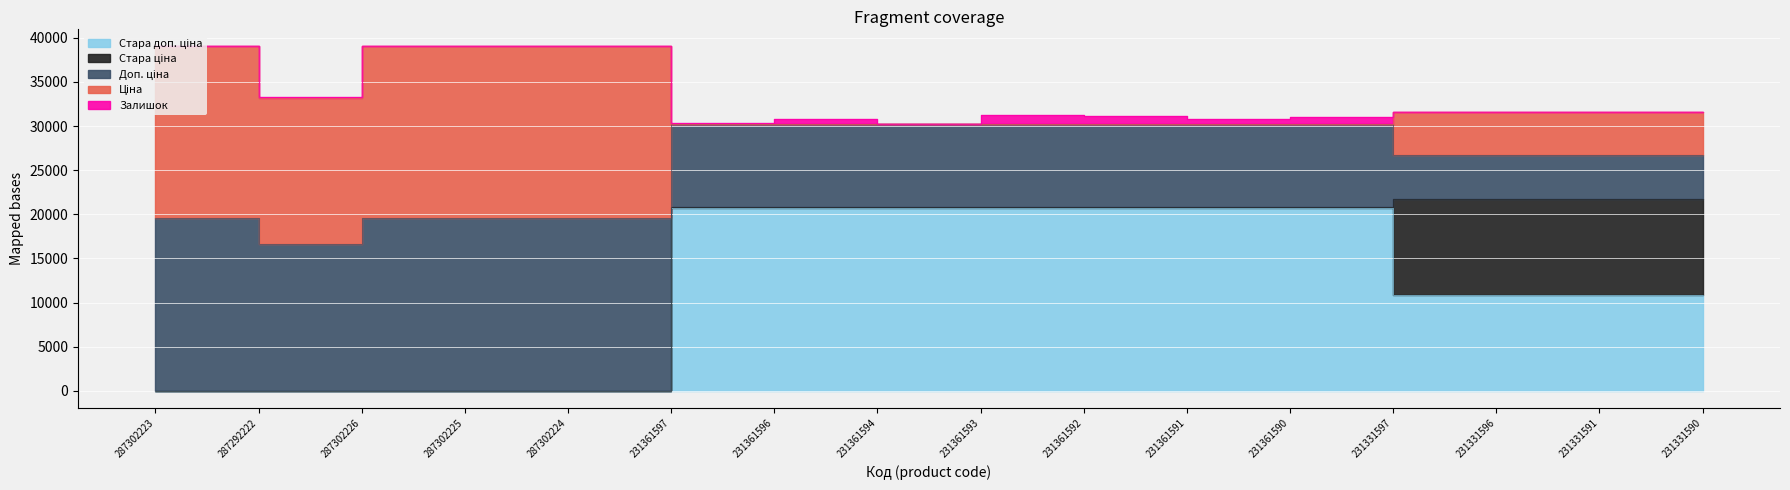

What is the label of the 10th point from the right?

231361596